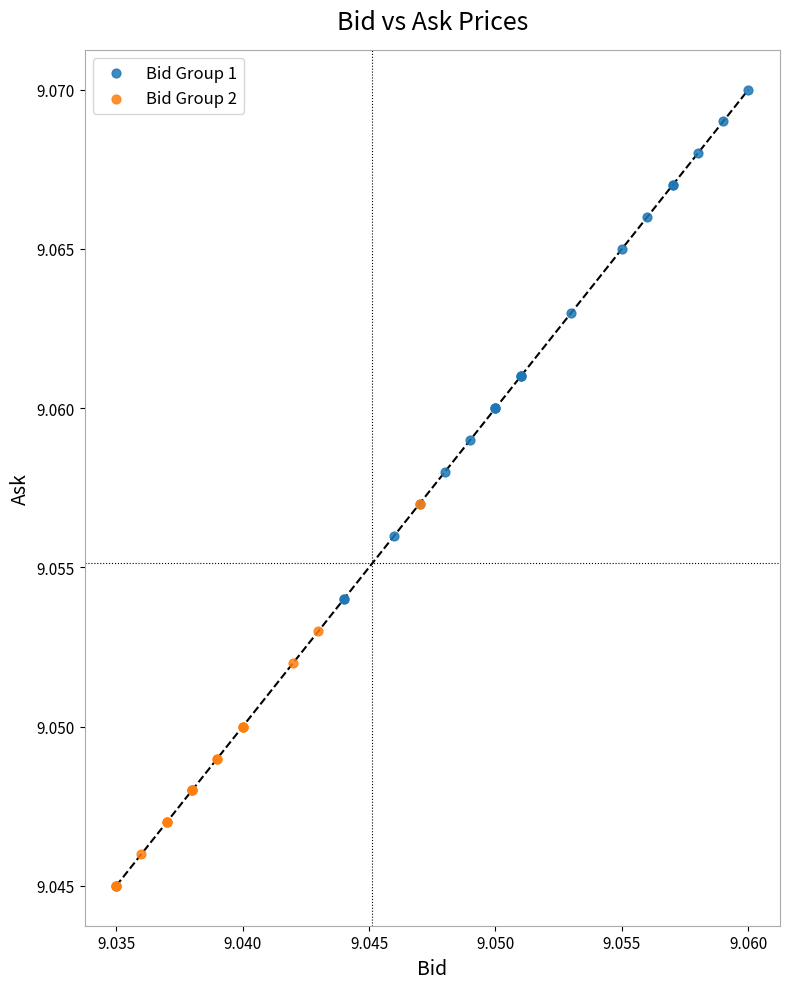

Which series reaches the minimum Y coordinate?

Bid Group 2